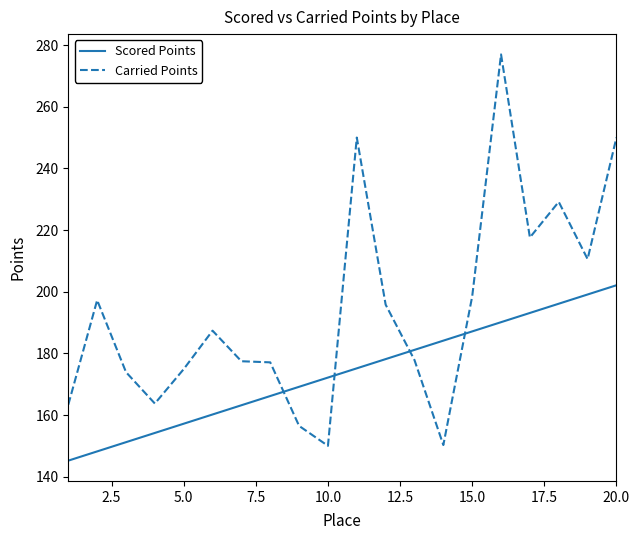

List the series in order of their overall mean, highest first.

Carried Points, Scored Points